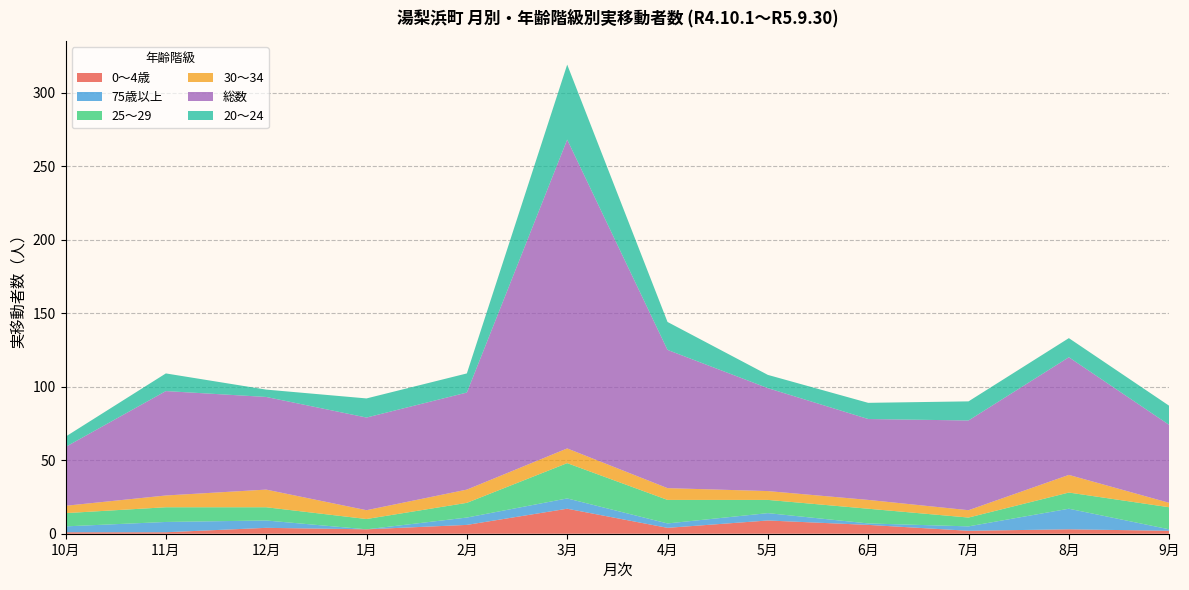

Reading left to right, what are all the values shown in this chart?

0～4歳: 10月=1	11月=1	12月=4	1月=3	2月=6	3月=17	4月=4	5月=9	6月=6	7月=2	8月=3	9月=2
75歳以上: 10月=4	11月=7	12月=5	1月=0	2月=5	3月=7	4月=3	5月=5	6月=1	7月=3	8月=14	9月=1
25～29: 10月=9	11月=10	12月=9	1月=7	2月=10	3月=24	4月=16	5月=9	6月=10	7月=6	8月=11	9月=15
30～34: 10月=5	11月=8	12月=12	1月=6	2月=9	3月=10	4月=8	5月=6	6月=6	7月=5	8月=12	9月=3
総数: 10月=40	11月=71	12月=63	1月=63	2月=66	3月=210	4月=94	5月=70	6月=55	7月=61	8月=80	9月=53
20～24: 10月=7	11月=12	12月=5	1月=13	2月=13	3月=51	4月=19	5月=9	6月=11	7月=13	8月=13	9月=13